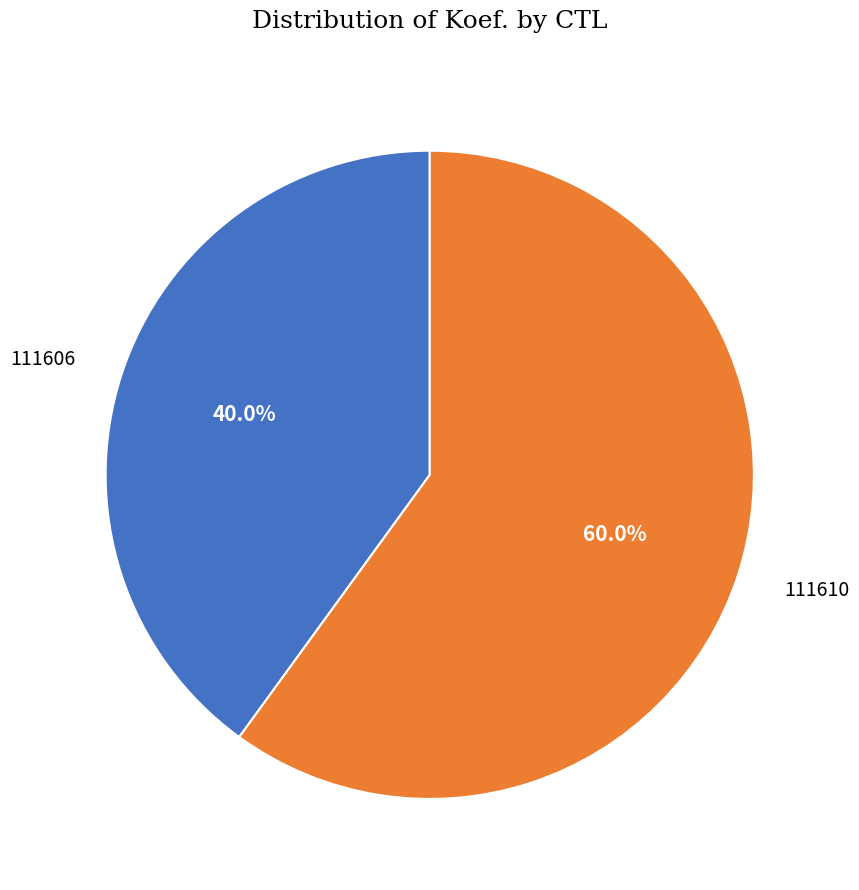

What is the ratio of the value at 111610 to the value at 111606?

1.5